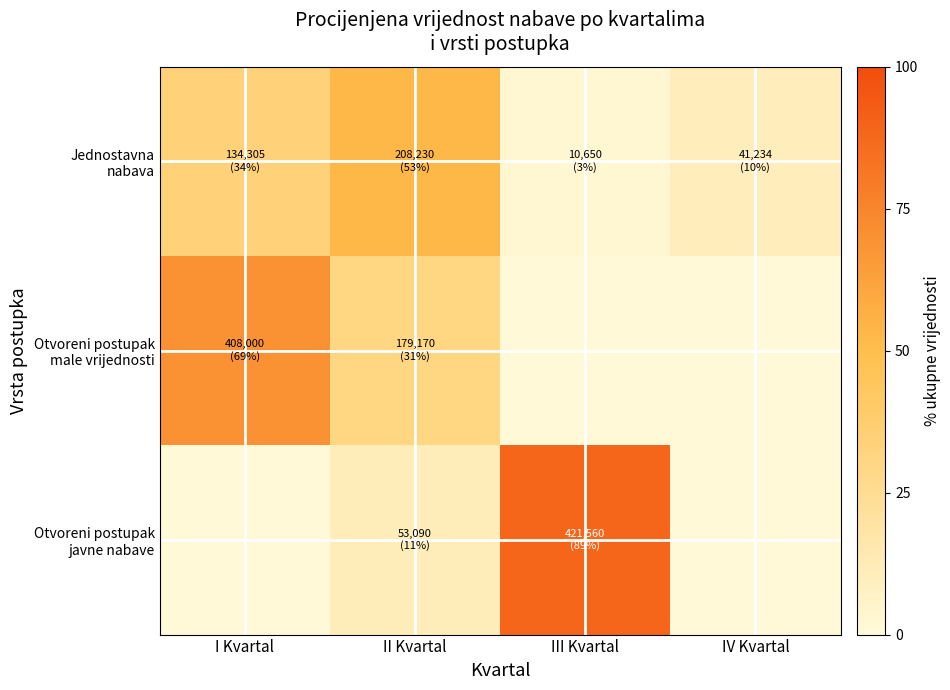

Between III Kvartal and II Kvartal, which is larger?

II Kvartal